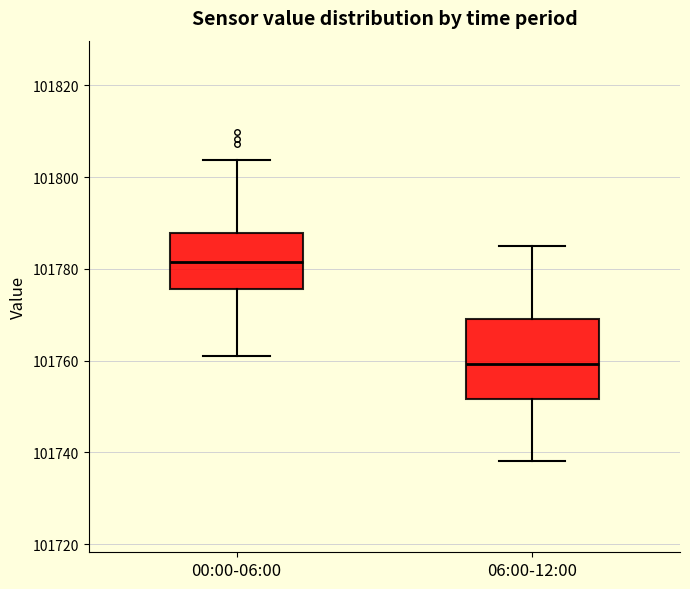

Which box is the tallest, from its lower edge to its upper edge?

06:00-12:00